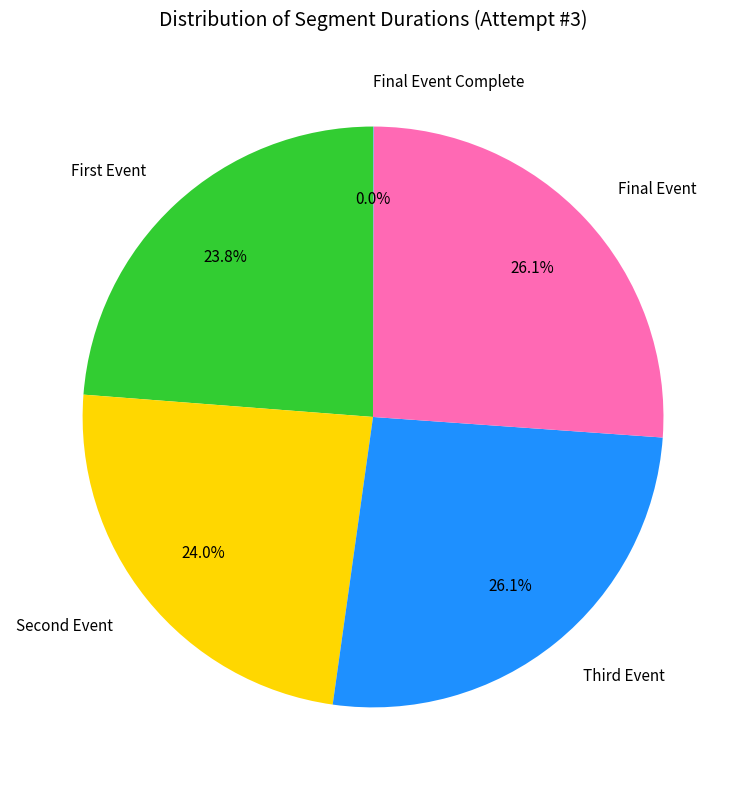

Is there any slice that represents more than half of the pie?

No